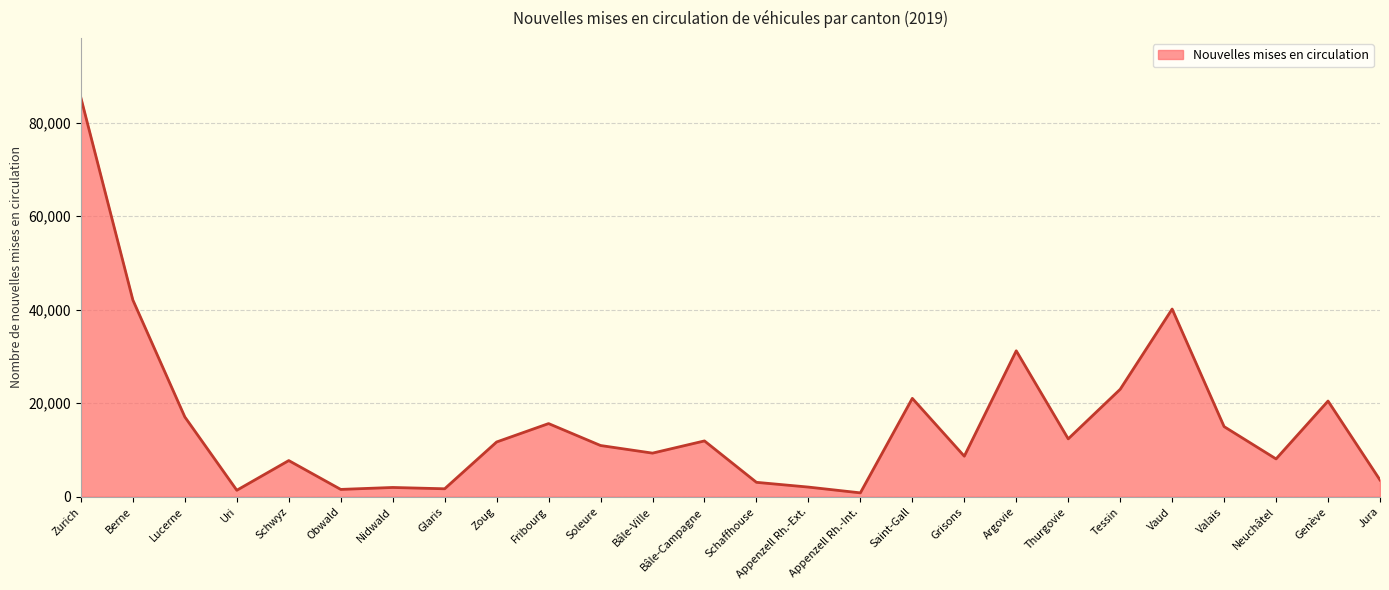

Which has a higher value, Bâle-Campagne or Fribourg?

Fribourg